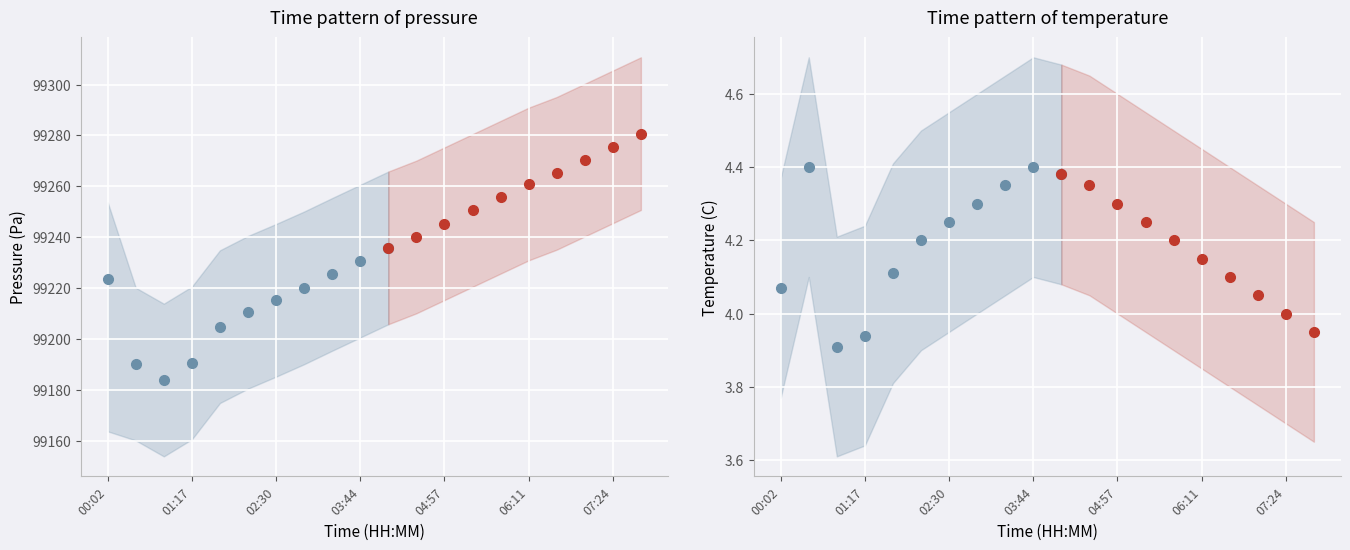

Which series changed the most between 01:41 and 07:00?

pressure